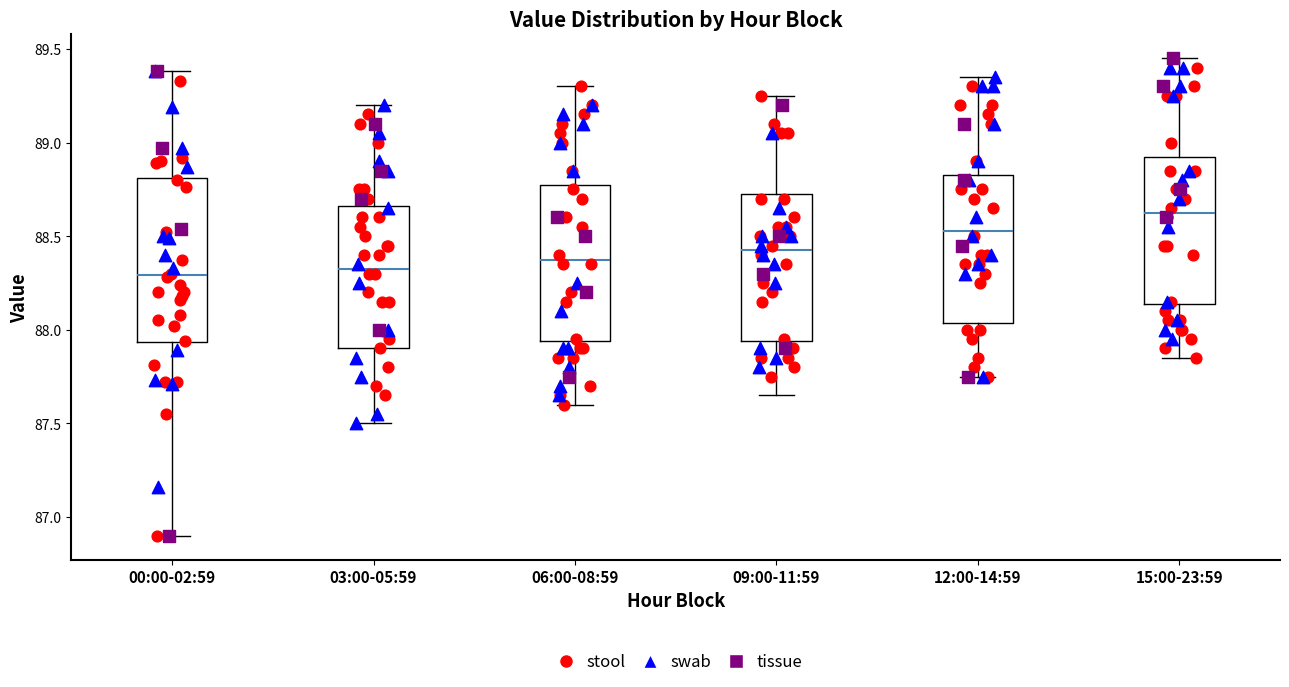

Which box's median line is the highest?

15:00-23:59